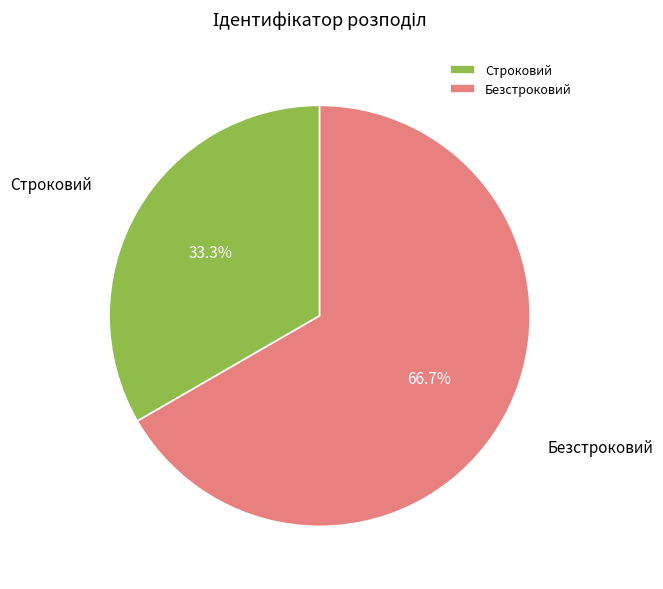

How many segments does this pie chart have?

2